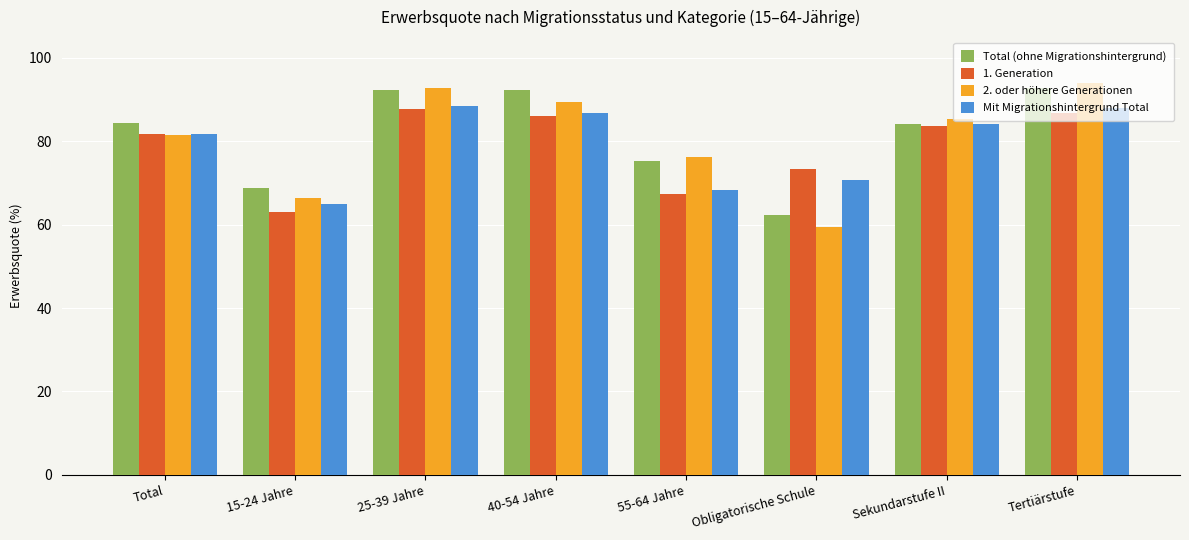

At which category does the chart reach its minimum across all series?

Obligatorische Schule